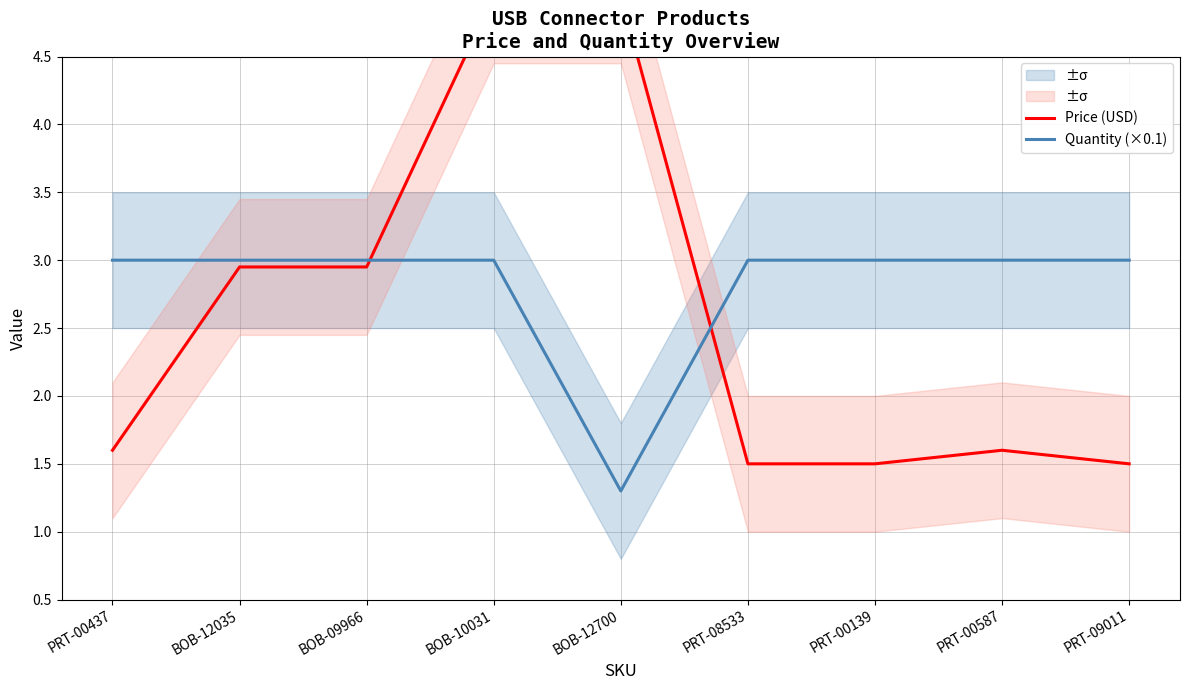

What is the difference between the maximum and minimum values in the Quantity (×0.1) series?

1.7